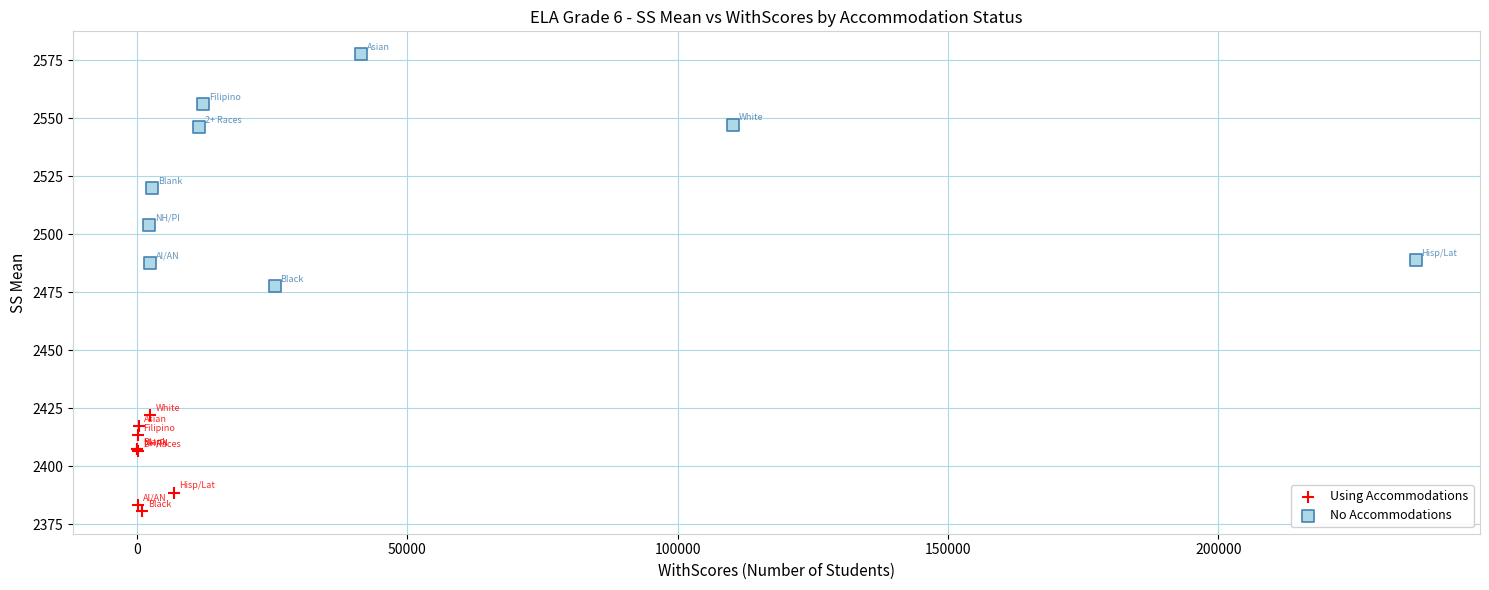

Which series reaches the maximum Y coordinate?

No Accommodations